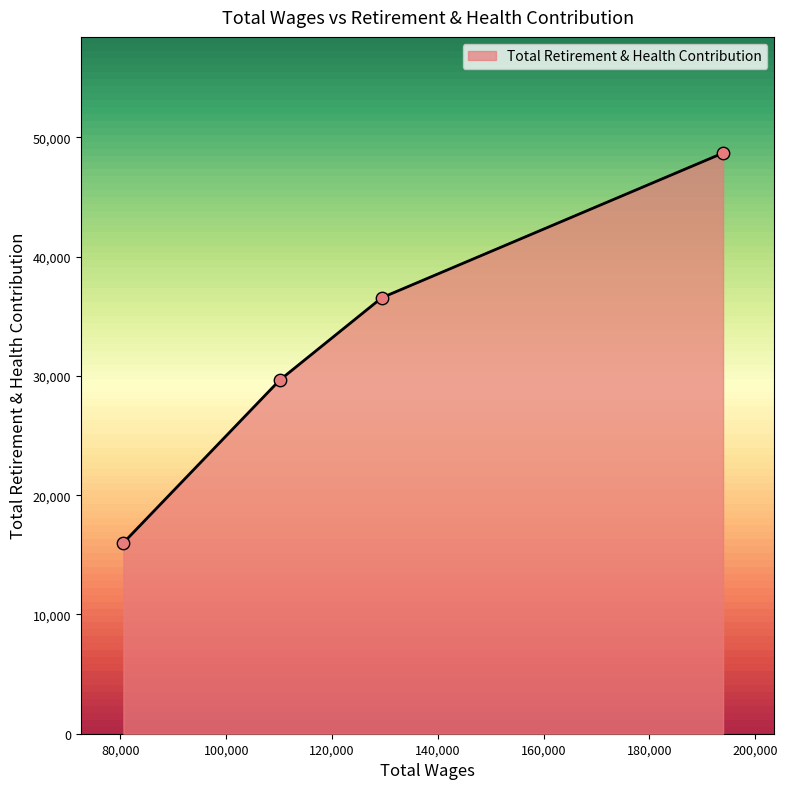

True or false: the data has more than 1 interior local peaks.

False